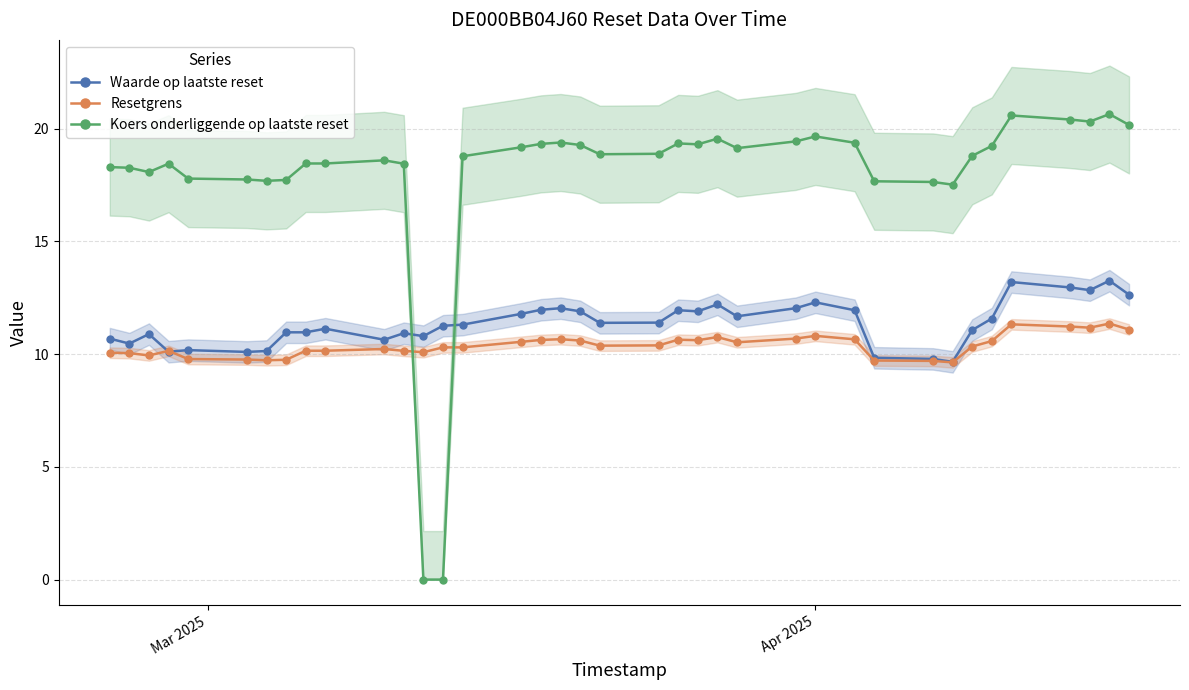

What is the highest value of the Resetgrens series?

11.4